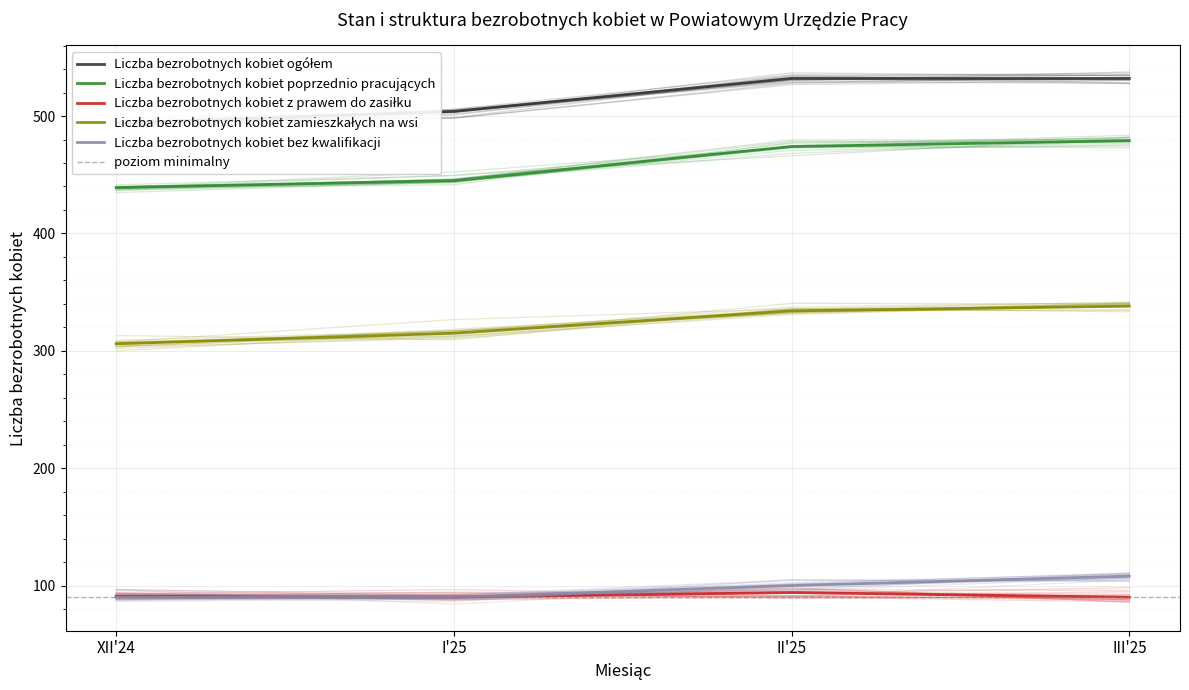

How many interior local peaks does the Liczba bezrobotnych kobiet z prawem do zasiłku series have?

1